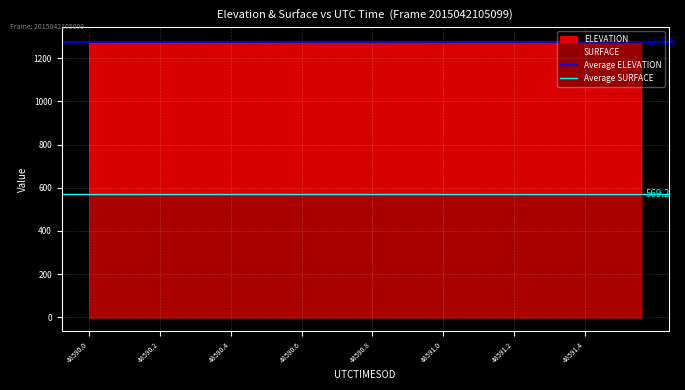

What is the total value across all series at 48590.0?

1837.0